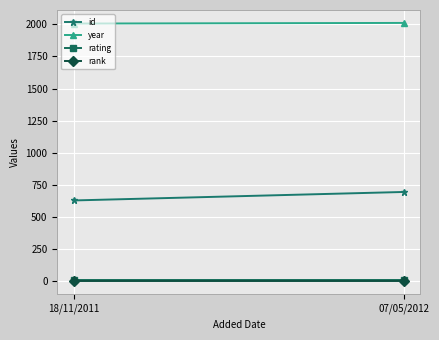

Which series has the widest spread of values?

id